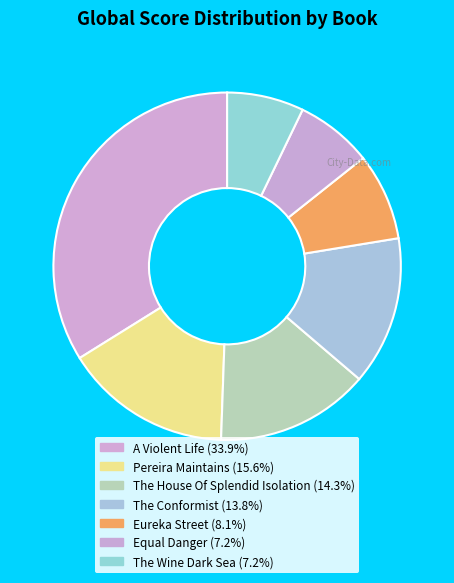

What is the smallest slice in the pie chart?

Equal Danger